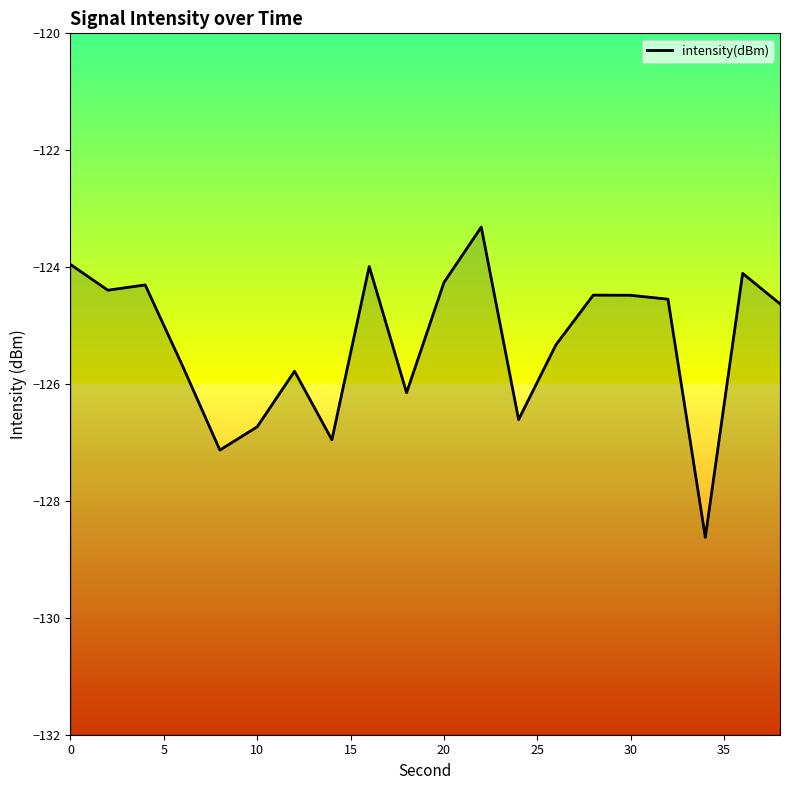

The value at 30 is -124.5. True or false?

True